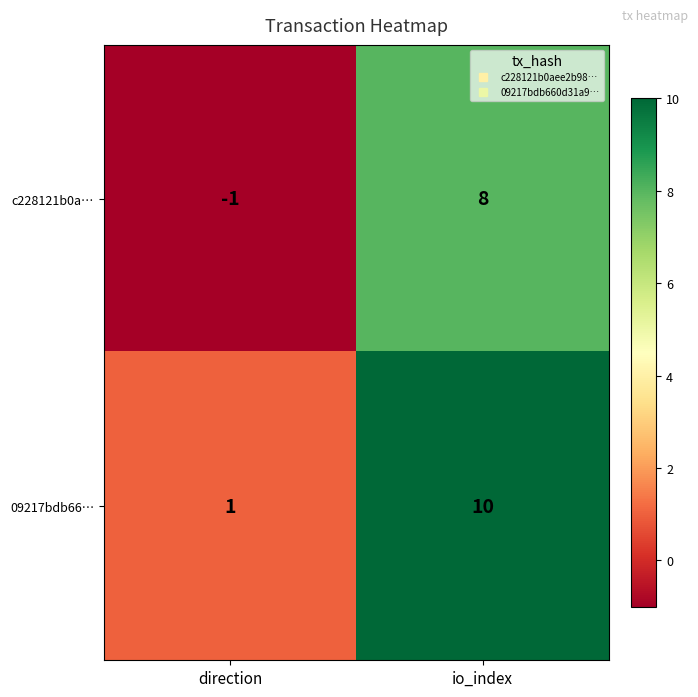

Rank the series by their maximum value, from highest to lowest.

09217bdb66…, c228121b0a…